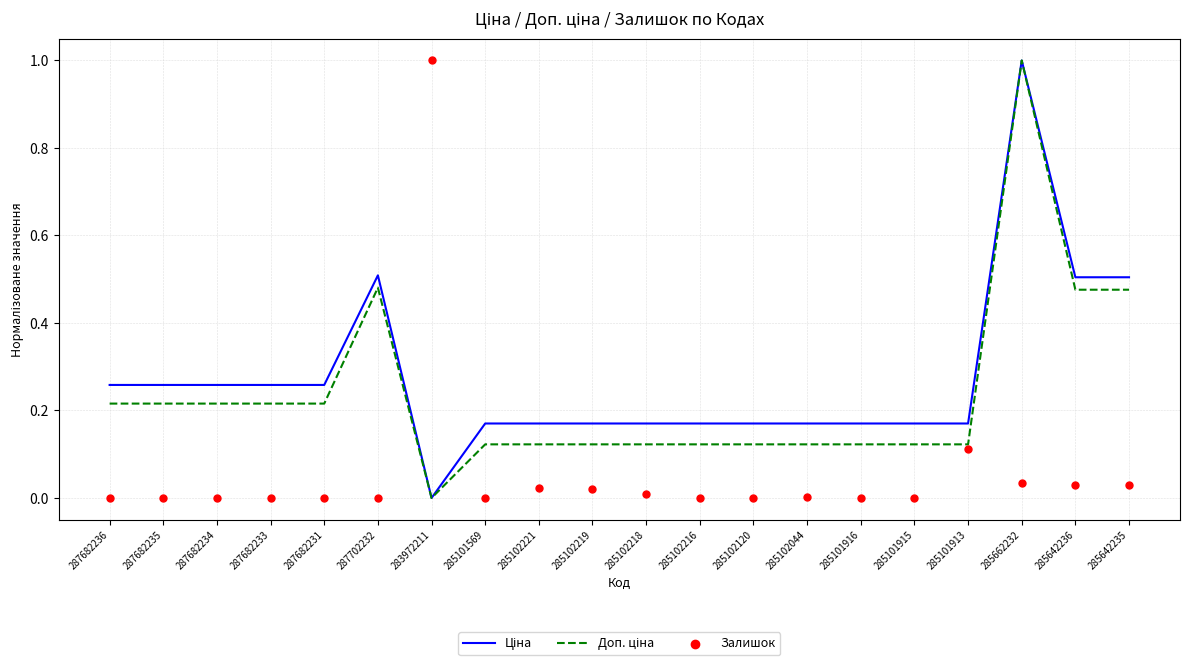

What are all the series names shown in the legend?

Ціна, Доп. ціна, Залишок